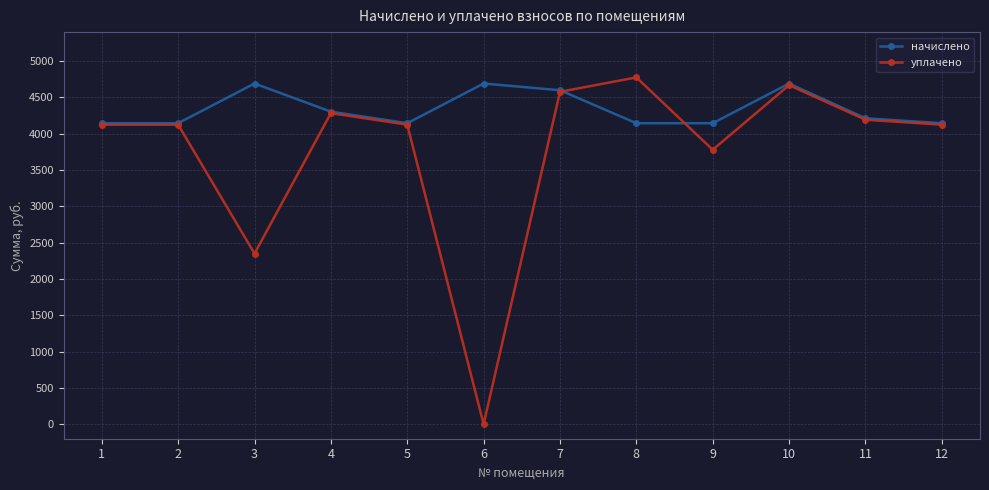

Reading left to right, transcribe all the data shown in this chart.

начислено: 1=4145.3	2=4145.3	3=4691.9	4=4304.6	5=4145.3	6=4691.9	7=4599.5	8=4145.3	9=4145.3	10=4691.9	11=4213.6	12=4145.3
уплачено: 1=4125.3	2=4125.3	3=2350.0	4=4283.9	5=4125.3	6=0.0	7=4577.8	8=4776.1	9=3779.8	10=4669.2	11=4193.2	12=4125.3